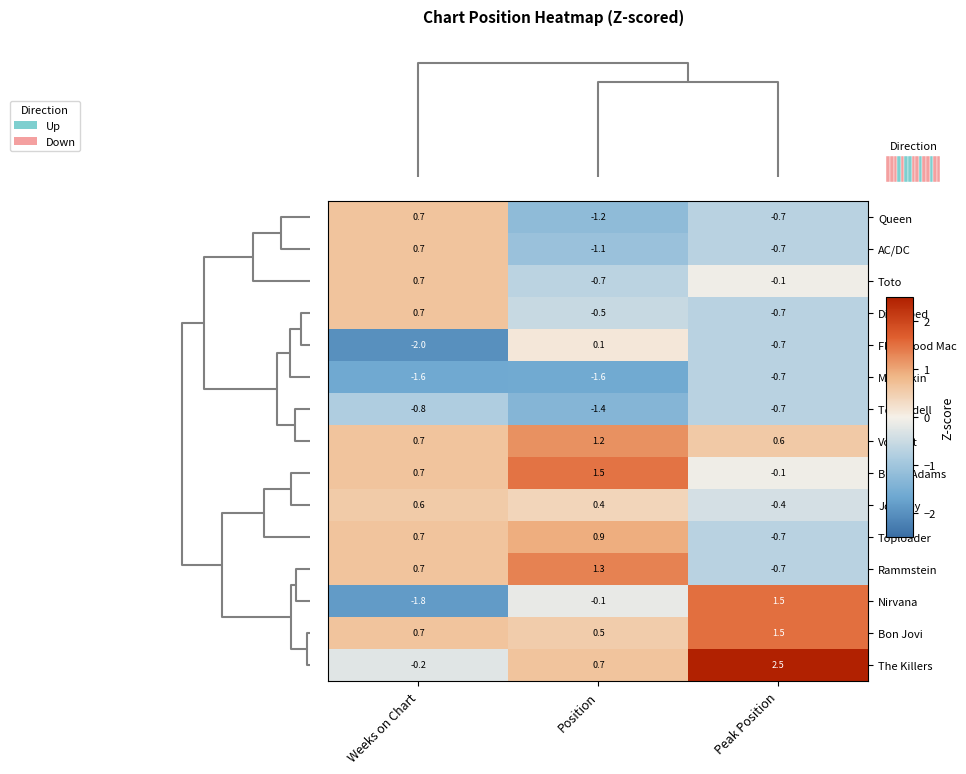

Reading left to right, list all the values displayed in this chart.

Queen: Weeks on Chart=0.7	Position=-1.2	Peak Position=-0.7
AC/DC: Weeks on Chart=0.7	Position=-1.1	Peak Position=-0.7
Toto: Weeks on Chart=0.7	Position=-0.7	Peak Position=-0.1
Disturbed: Weeks on Chart=0.7	Position=-0.5	Peak Position=-0.7
Fleetwood Mac: Weeks on Chart=-2.0	Position=0.1	Peak Position=-0.7
Måneskin: Weeks on Chart=-1.6	Position=-1.6	Peak Position=-0.7
Tom Odell: Weeks on Chart=-0.8	Position=-1.4	Peak Position=-0.7
Volbeat: Weeks on Chart=0.7	Position=1.2	Peak Position=0.6
Bryan Adams: Weeks on Chart=0.7	Position=1.5	Peak Position=-0.1
Journey: Weeks on Chart=0.6	Position=0.4	Peak Position=-0.4
Toploader: Weeks on Chart=0.7	Position=0.9	Peak Position=-0.7
Rammstein: Weeks on Chart=0.7	Position=1.3	Peak Position=-0.7
Nirvana: Weeks on Chart=-1.8	Position=-0.1	Peak Position=1.5
Bon Jovi: Weeks on Chart=0.7	Position=0.5	Peak Position=1.5
The Killers: Weeks on Chart=-0.2	Position=0.7	Peak Position=2.5